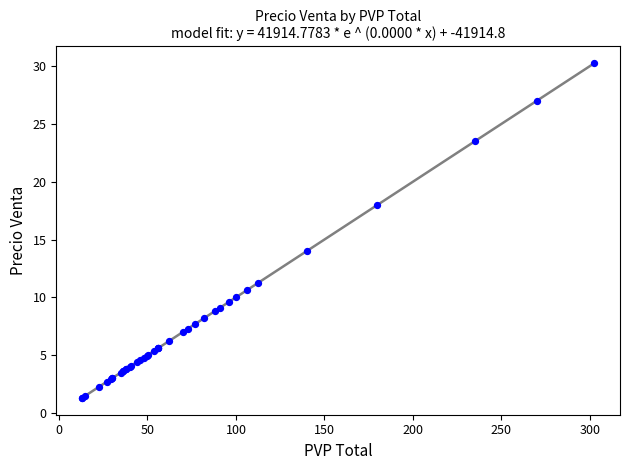

What Y value in the scatter plot is closest to 15?

14.0